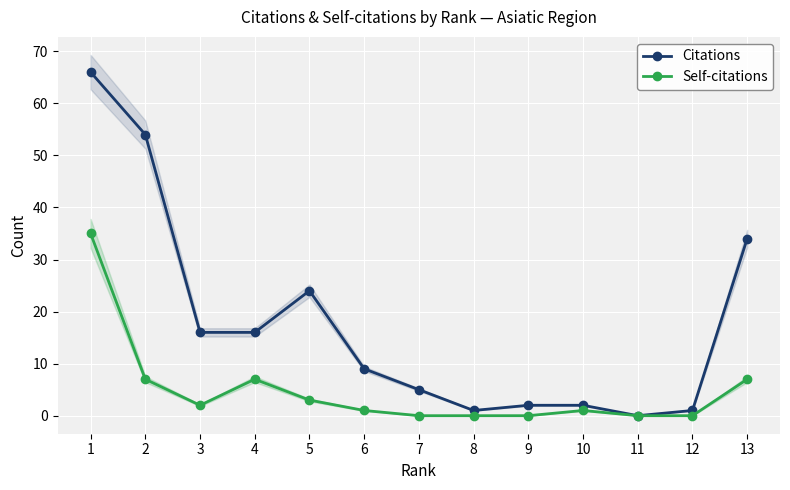

Reading left to right, transcribe all the data shown in this chart.

Citations: 66	54	16	16	24	9	5	1	2	2	0	1	34
Self-citations: 35	7	2	7	3	1	0	0	0	1	0	0	7